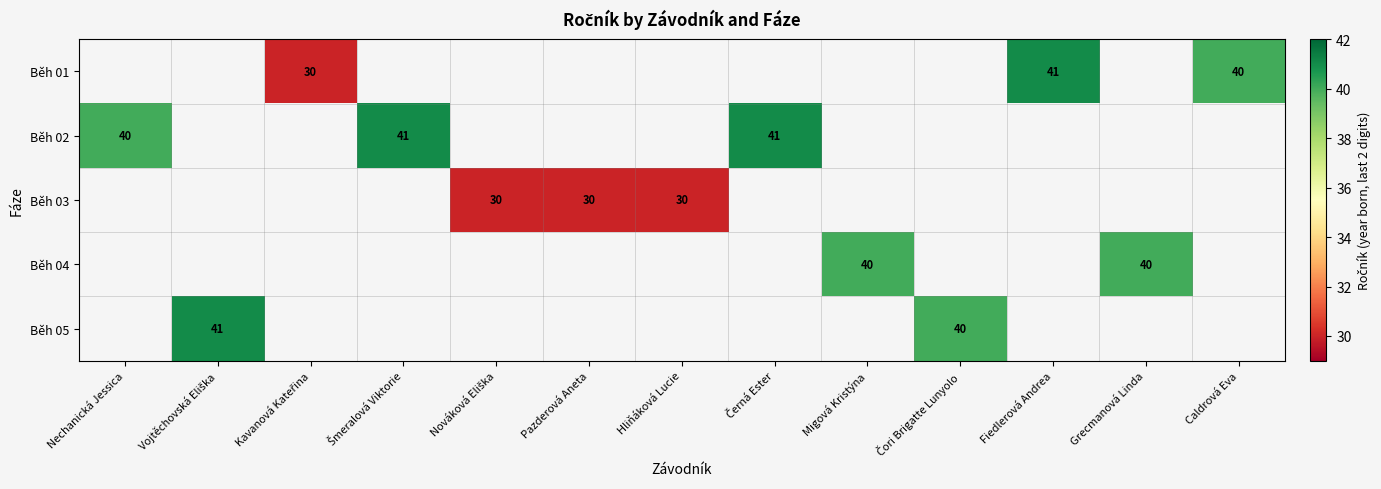

Which label corresponds to the smallest value in the chart?

Kavanová Kateřina